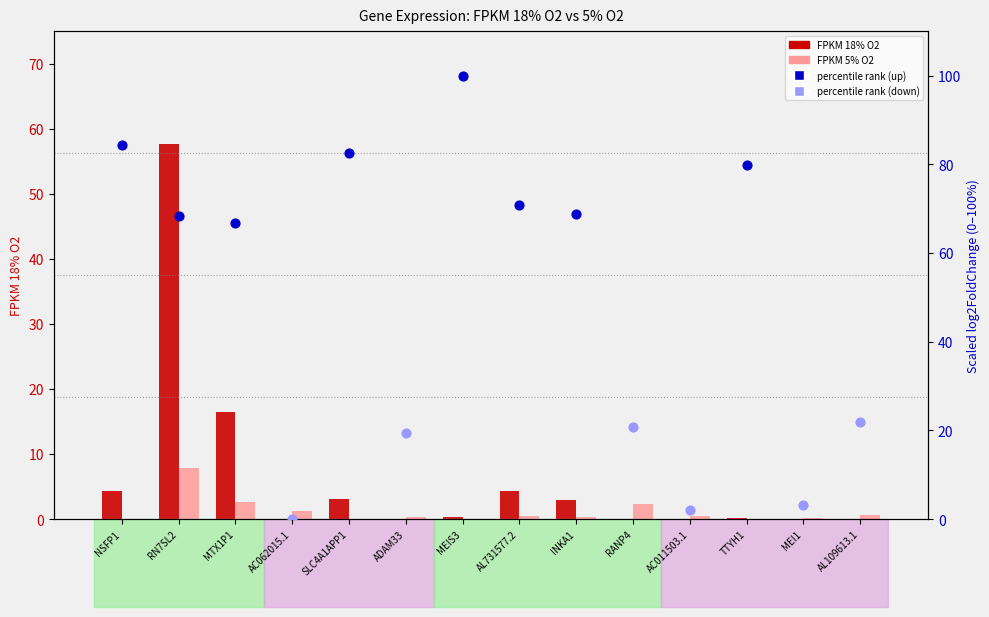

Is the value of FPKM 18% O2 at MEI1 greater than the value of FPKM 5% O2 at MTX1P1?

No